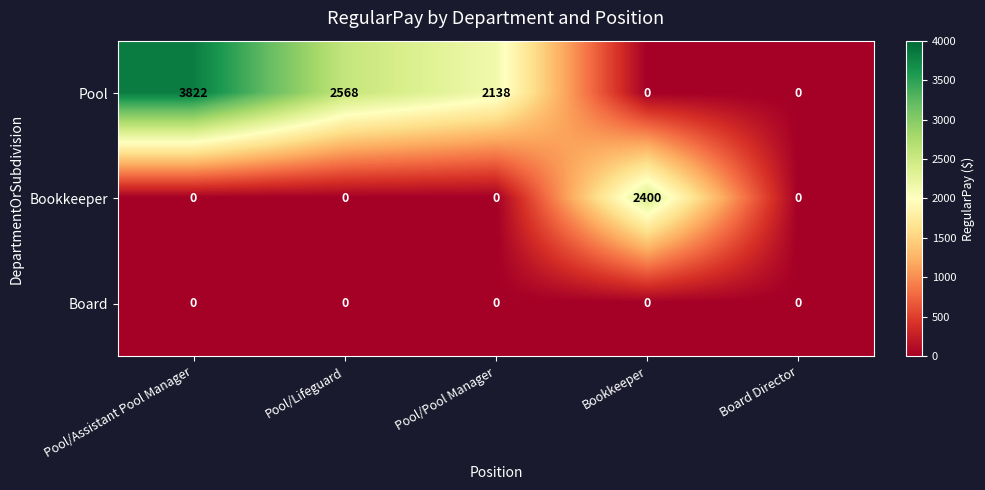

List the series in order of their peak value, lowest first.

Board, Bookkeeper, Pool